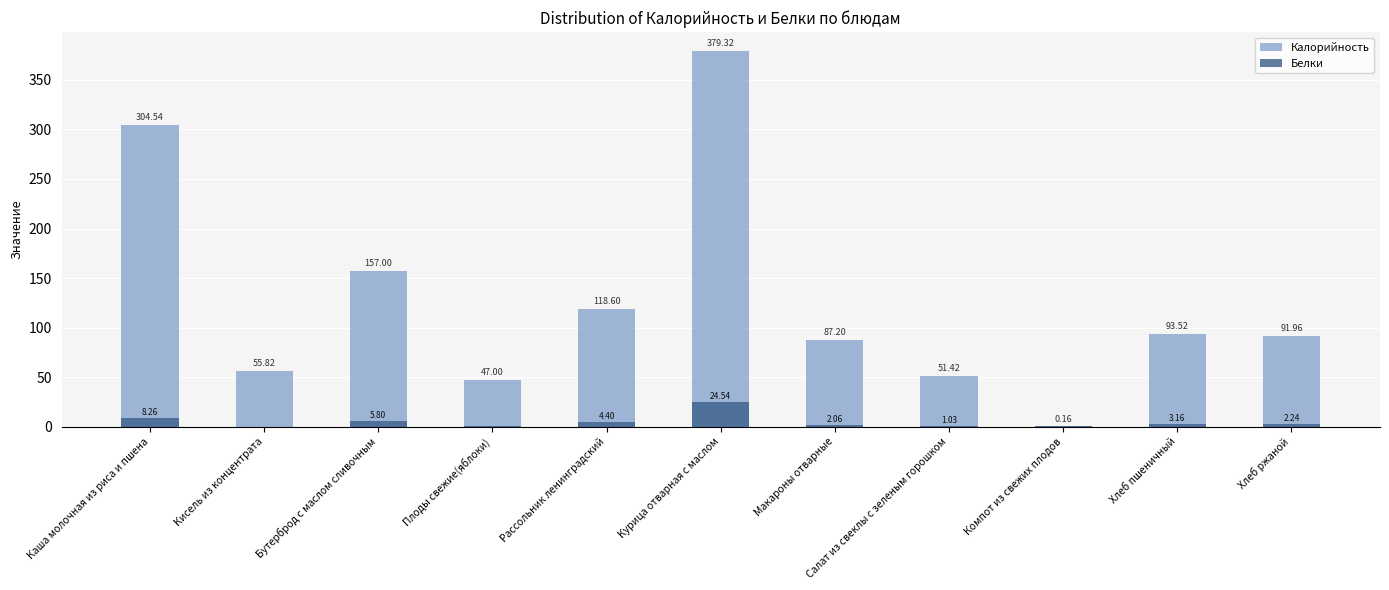

Is it true that Белки equals 0.0 at Кисель из концентрата?

False